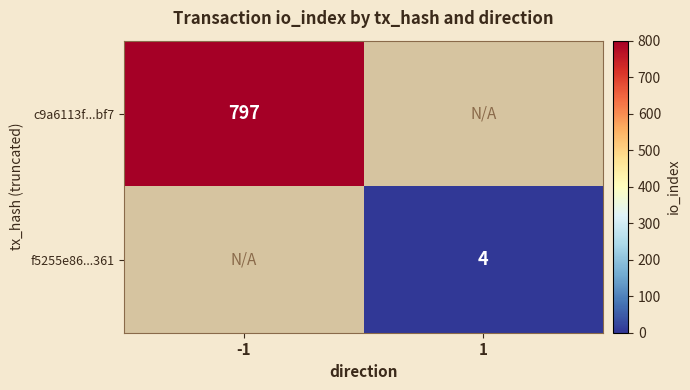

The f5255e86...361 series shows 4 at 1. True or false?

True